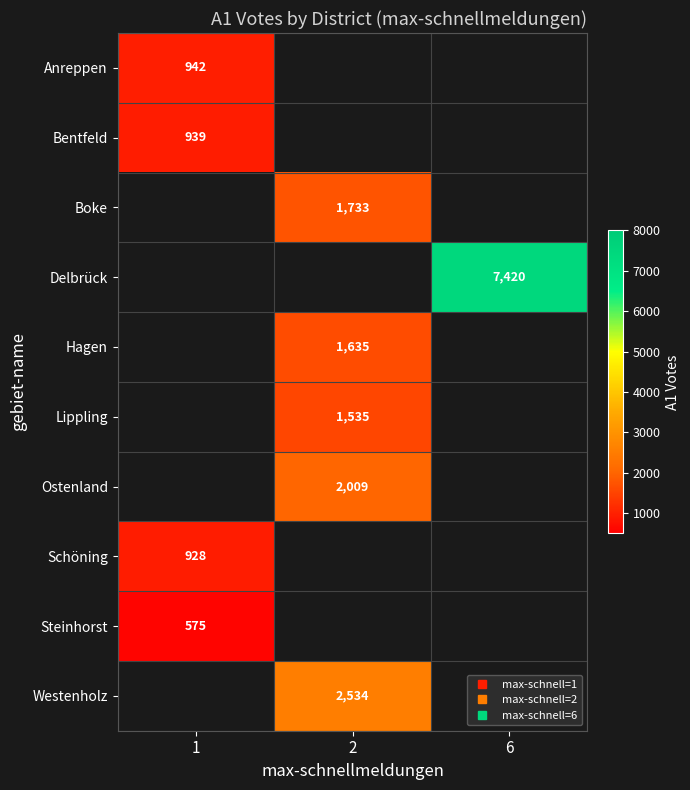

How many positive values does the Boke series have?

1